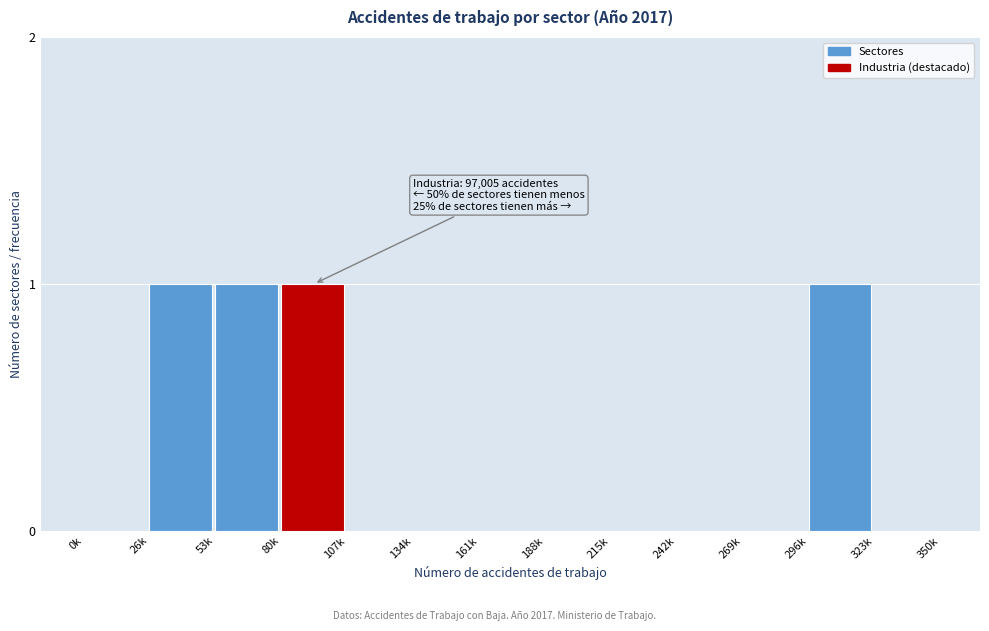

Reading left to right, what are all the values shown in this chart?

0k=0	26k=1	53k=1	80k=1	107k=0	134k=0	161k=0	188k=0	215k=0	242k=0	269k=0	296k=1	323k=0